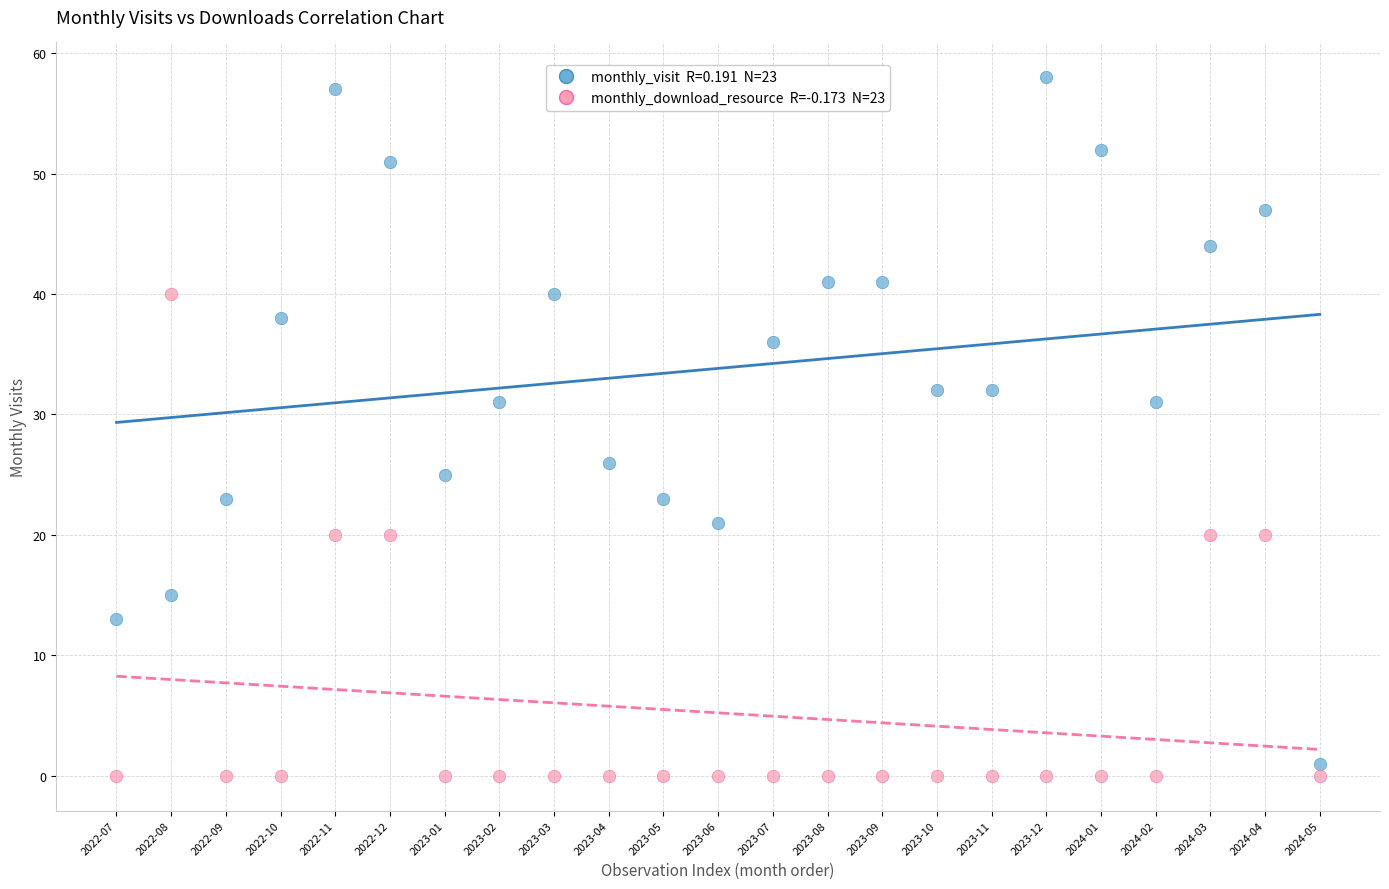

Across all data points, what is the range of Y values (max minus min)?

58